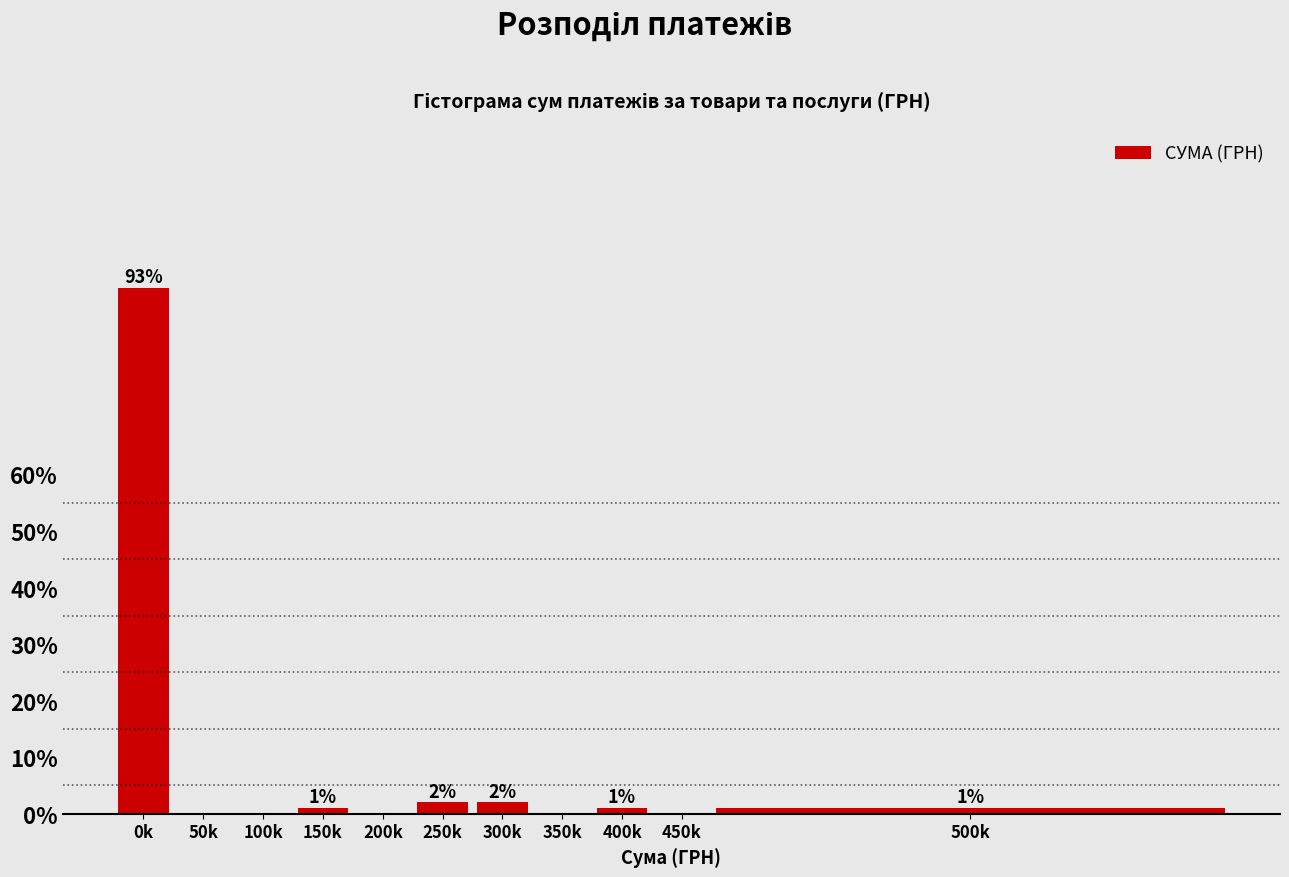

Reading left to right, transcribe all the data shown in this chart.

0k=93	50k=0	100k=0	150k=1	200k=0	250k=2	300k=2	350k=0	400k=1	450k=0	500k=1